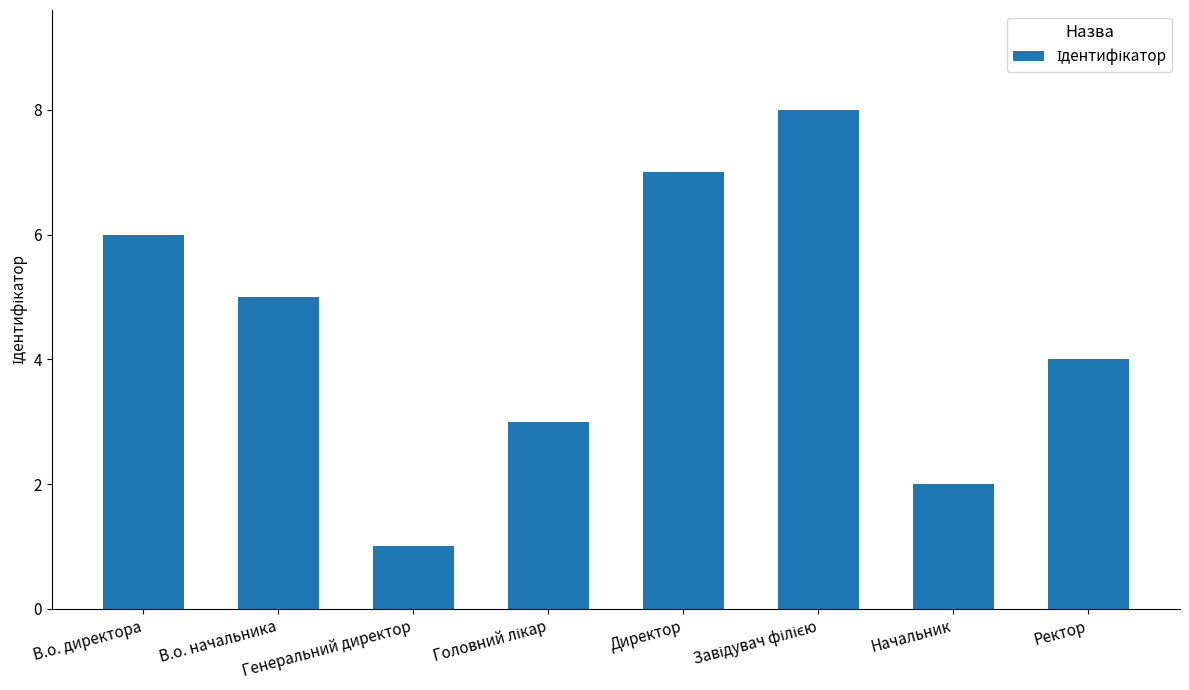

What is the difference between the maximum and minimum values?

7